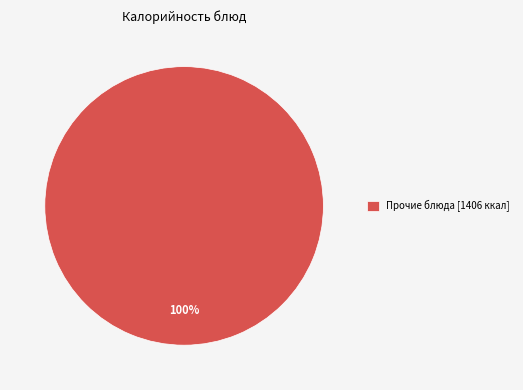

The Прочие блюда [1406 ккал] slice represents 100% of the pie. True or false?

True